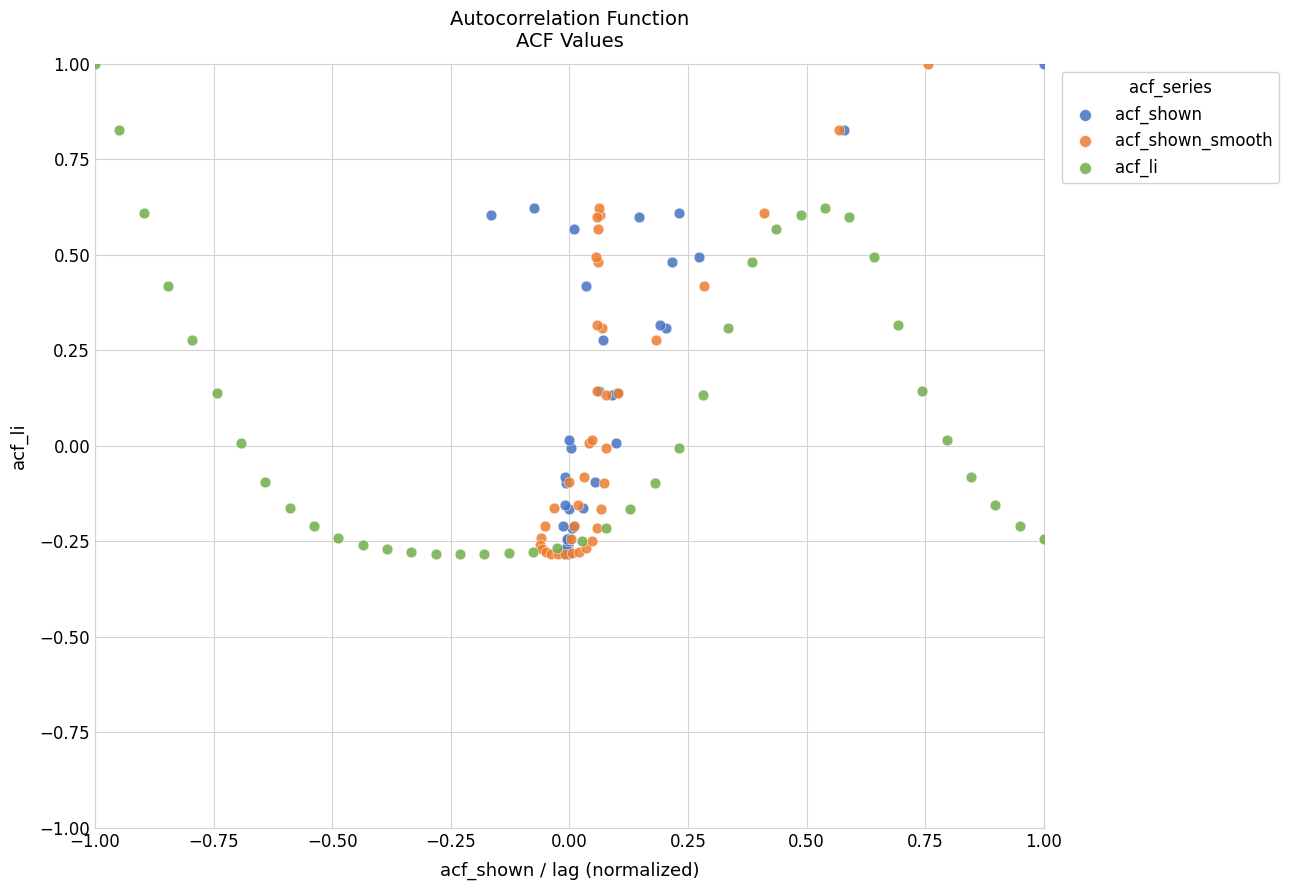

What are all the series names shown in the legend?

acf_shown, acf_shown_smooth, acf_li